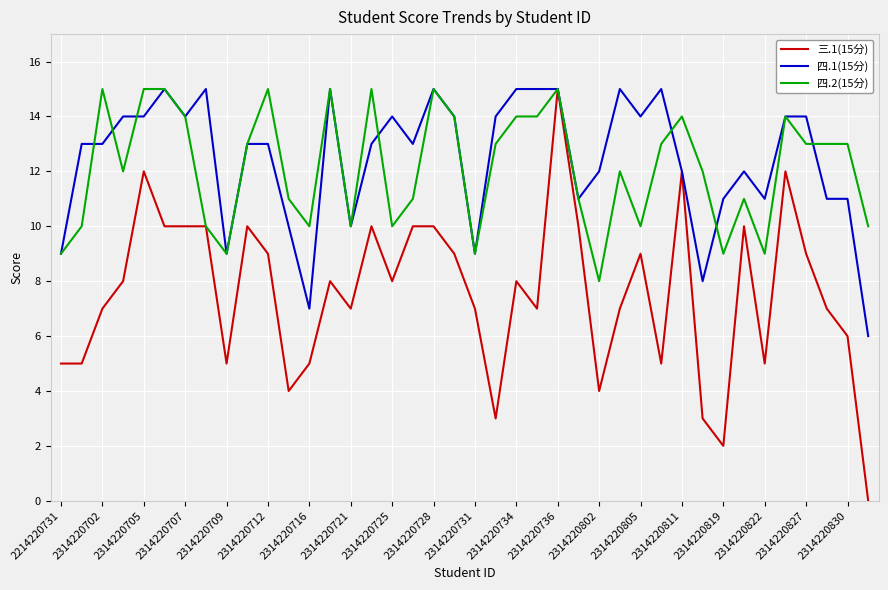

What is the maximum value shown in the chart?

15